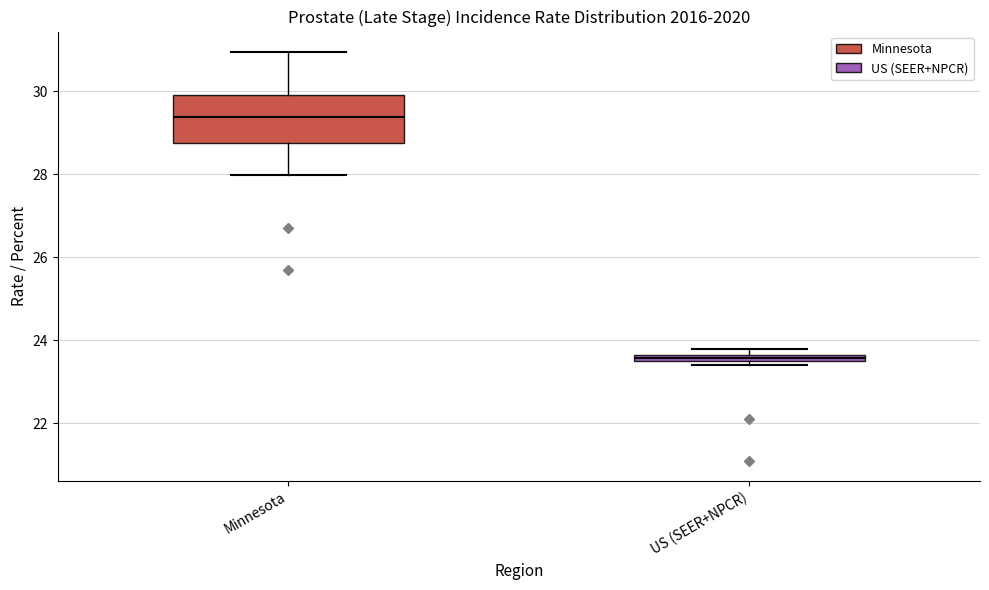

Comparing the boxes themselves (not the whiskers), which one is the tallest?

Minnesota